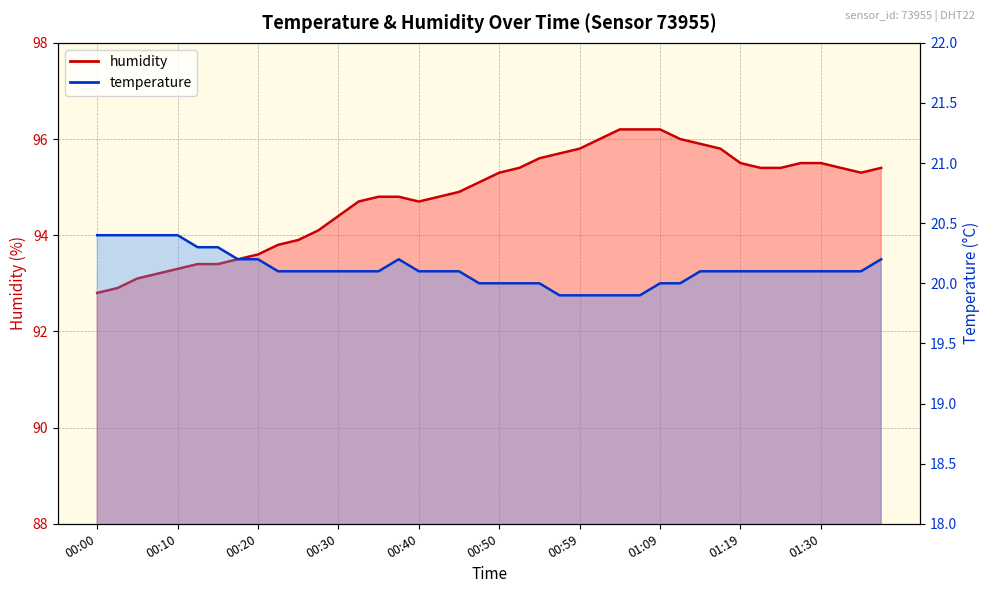

Count the number of categories in the chart.

40